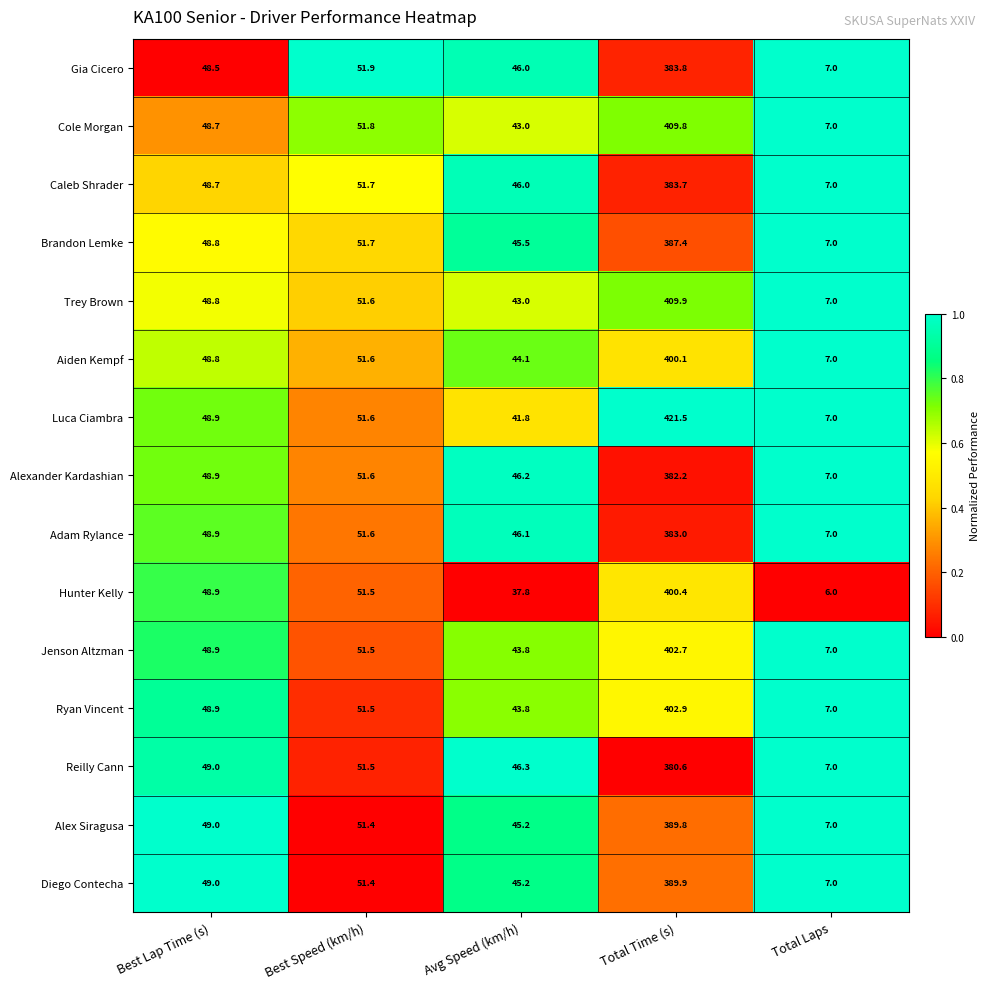

How many values in the Jenson Altzman series are below 48?

2